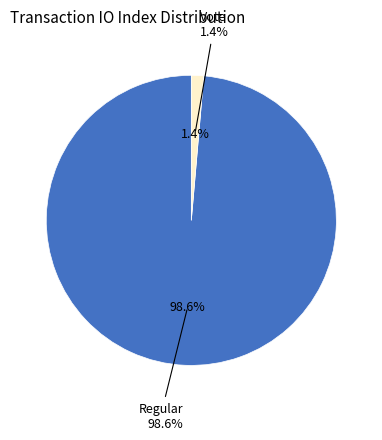

What is the ratio of the value at Regular to the value at Vote?

72.0